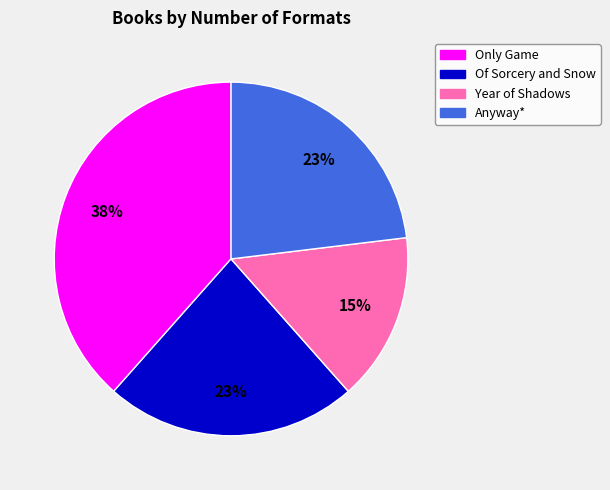

To the nearest percent, what is the difference between the Of Sorcery and Snow and Only Game slice percentages?

15%